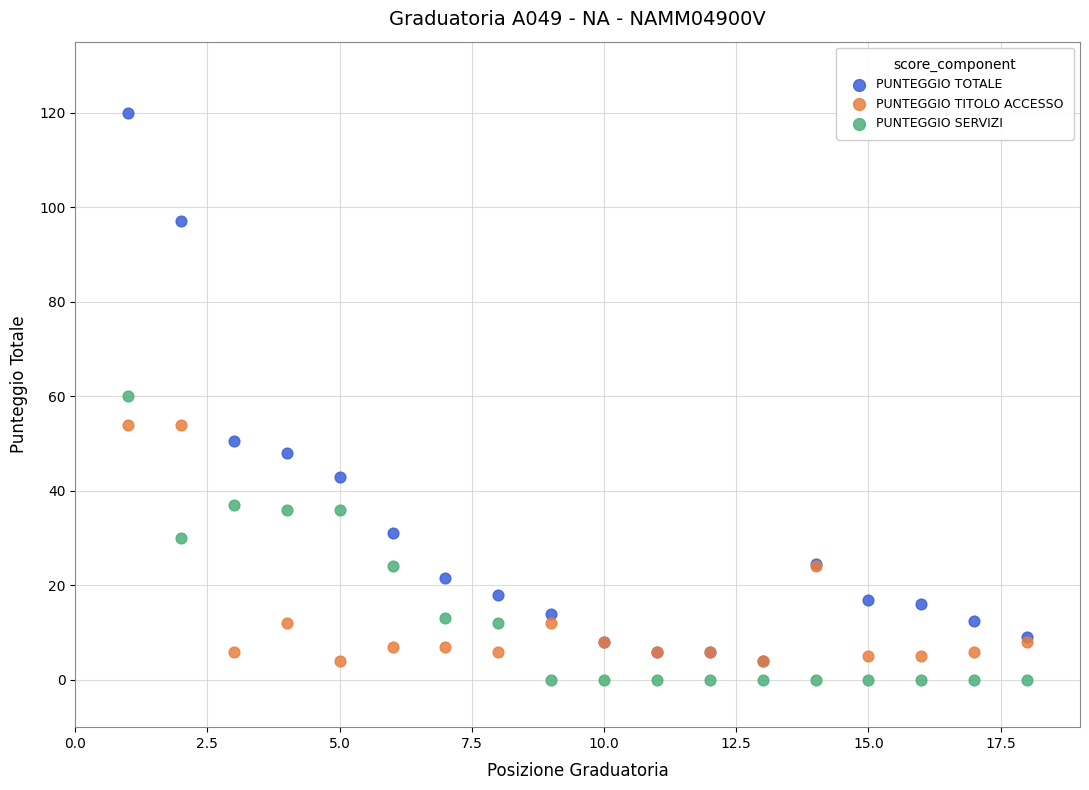

What are all the series names shown in the legend?

PUNTEGGIO TOTALE, PUNTEGGIO TITOLO ACCESSO, PUNTEGGIO SERVIZI